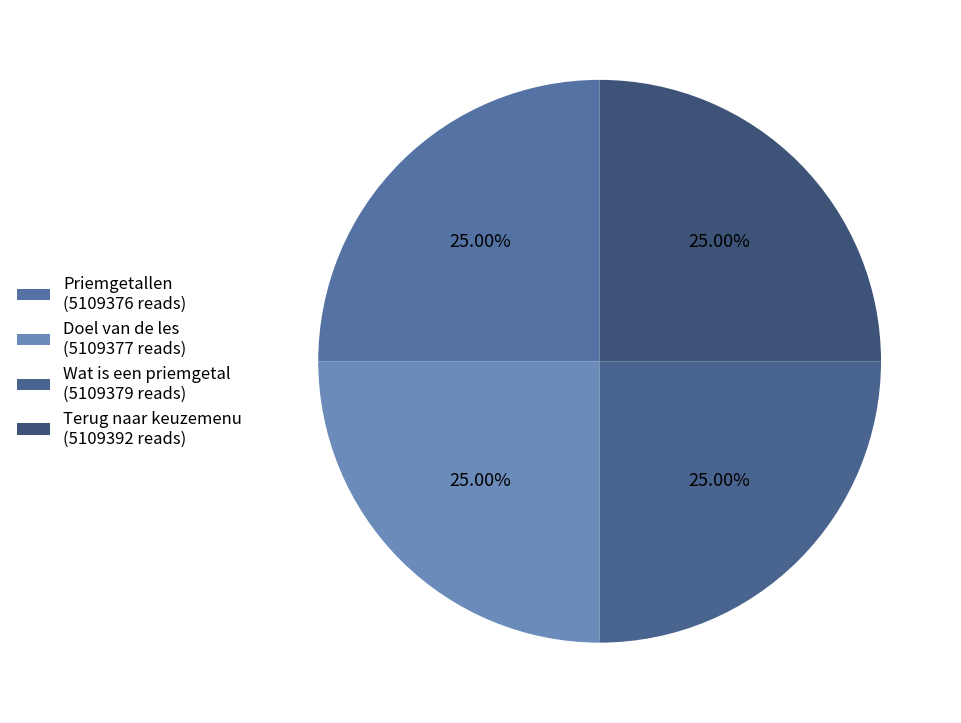

The Wat is een priemgetal slice represents 25% of the pie. True or false?

True